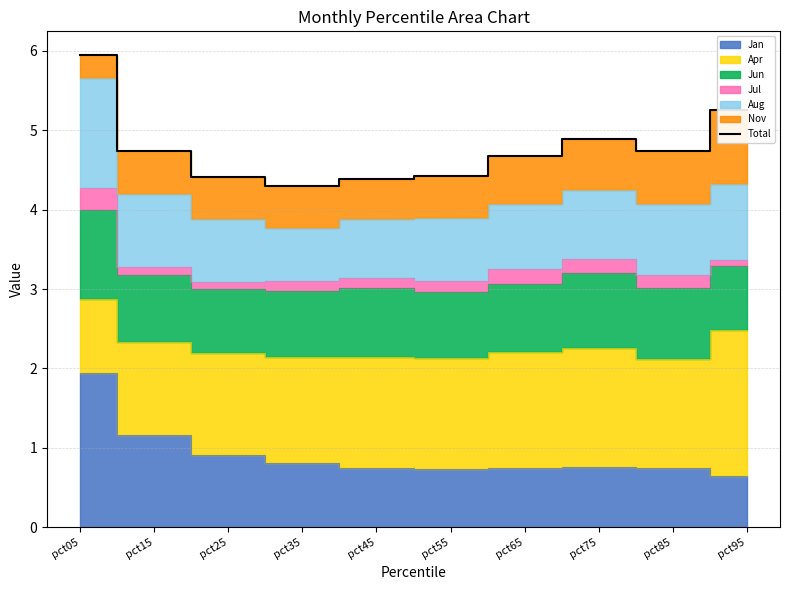

Which label corresponds to the largest value in the chart?

pct05